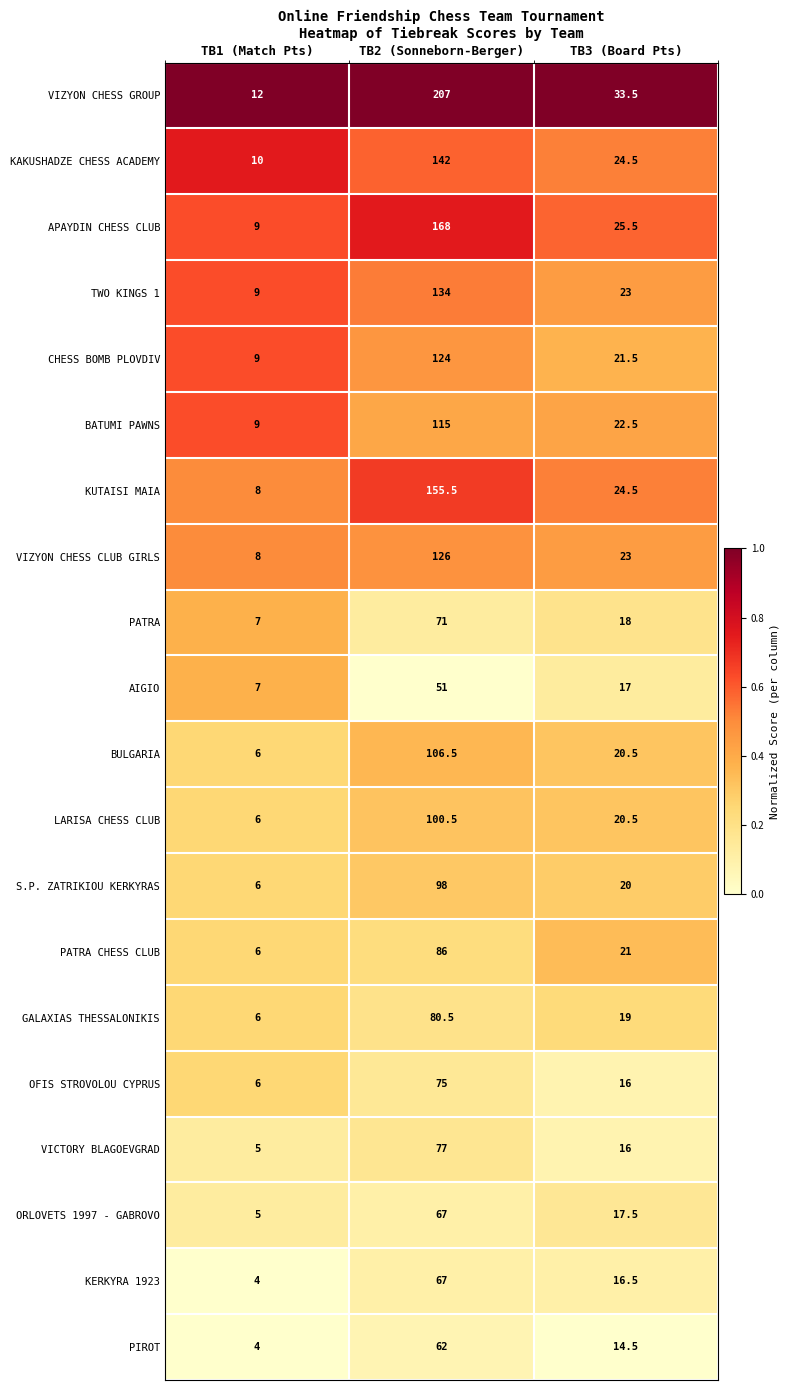

Which series changed the most between TB1 (Match Pts) and TB3 (Board Pts)?

VIZYON CHESS GROUP